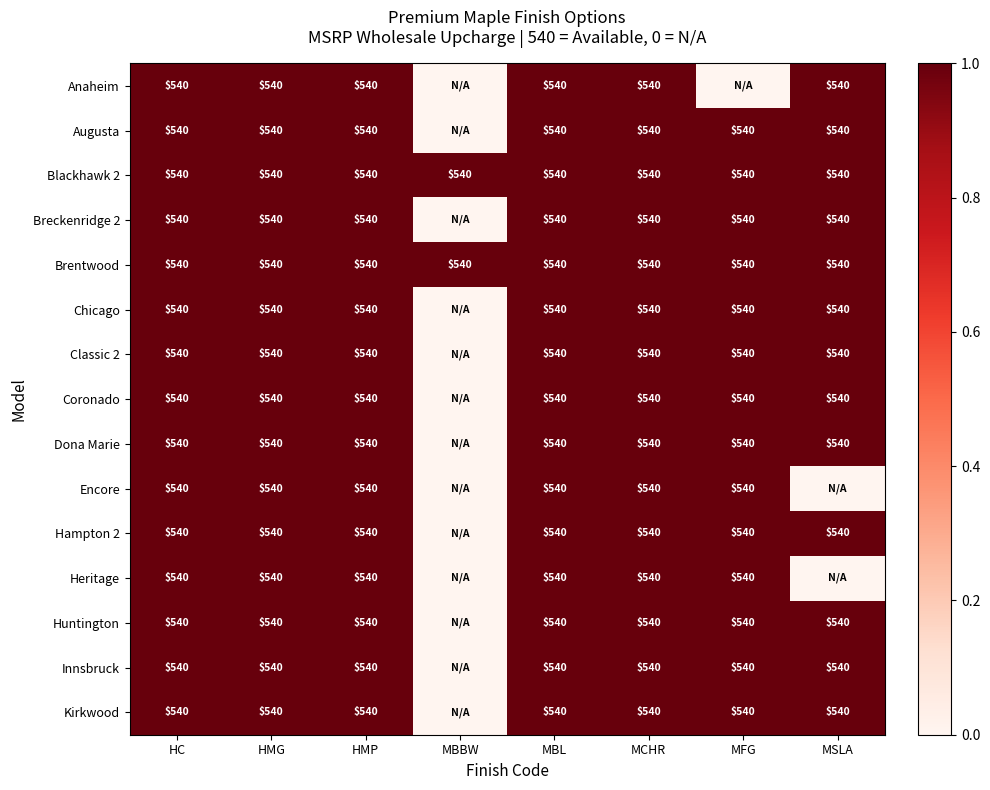

Which has a higher value, HMP or MBL?

HMP